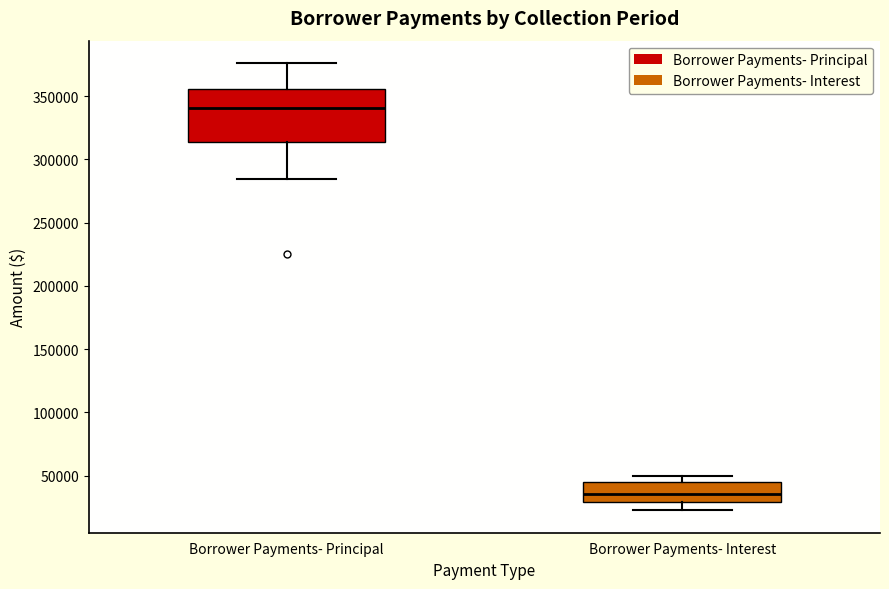

Reading left to right, read every box against the y-axis: the position of its median line, the range the box covers, and the ends of its whiskers. The values are not printed on the chart, so give them approximately, as read against the axis.

Borrower Payments- Principal: median 340000, box 315000 to 355000, whiskers 285000 to 375000
Borrower Payments- Interest: median 35000, box 30000 to 45000, whiskers 20000 to 50000